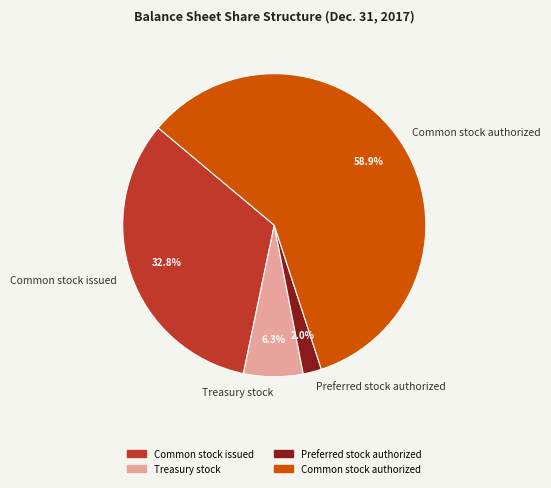

Approximately how many times larger is the value at Common stock authorized compared to Treasury stock?

9.3